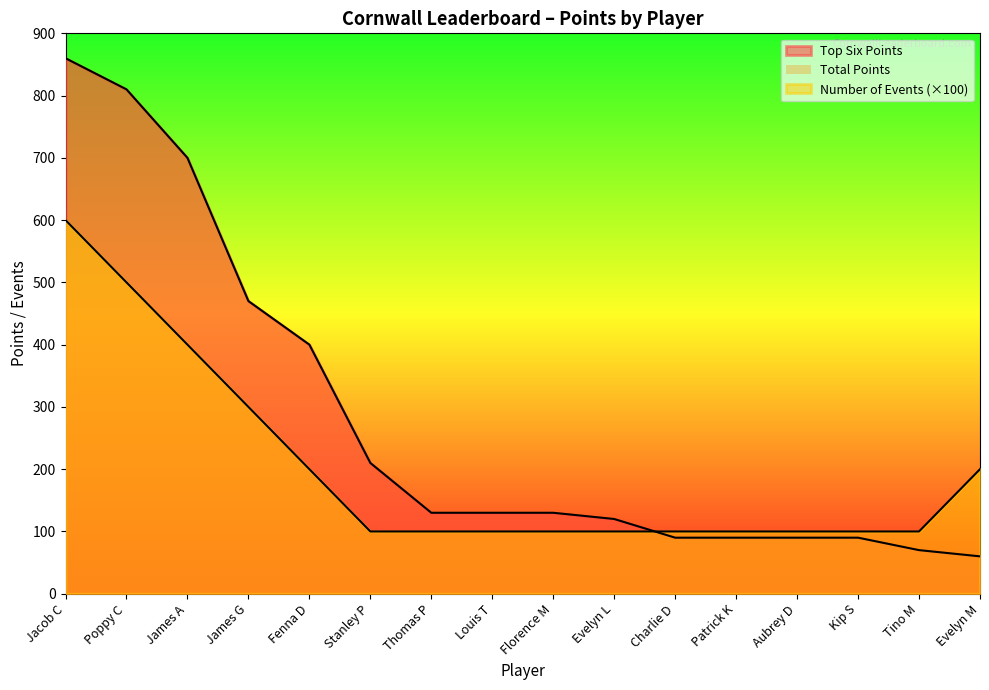

At how many categories does at least one series exceed 249?

5